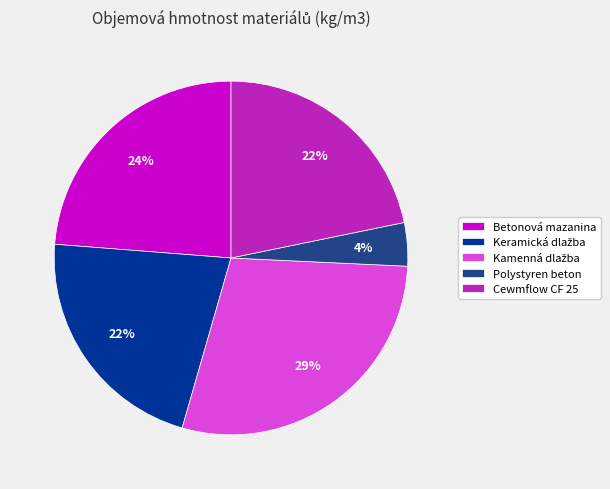

Between Polystyren beton and Betonová mazanina, which is larger?

Betonová mazanina